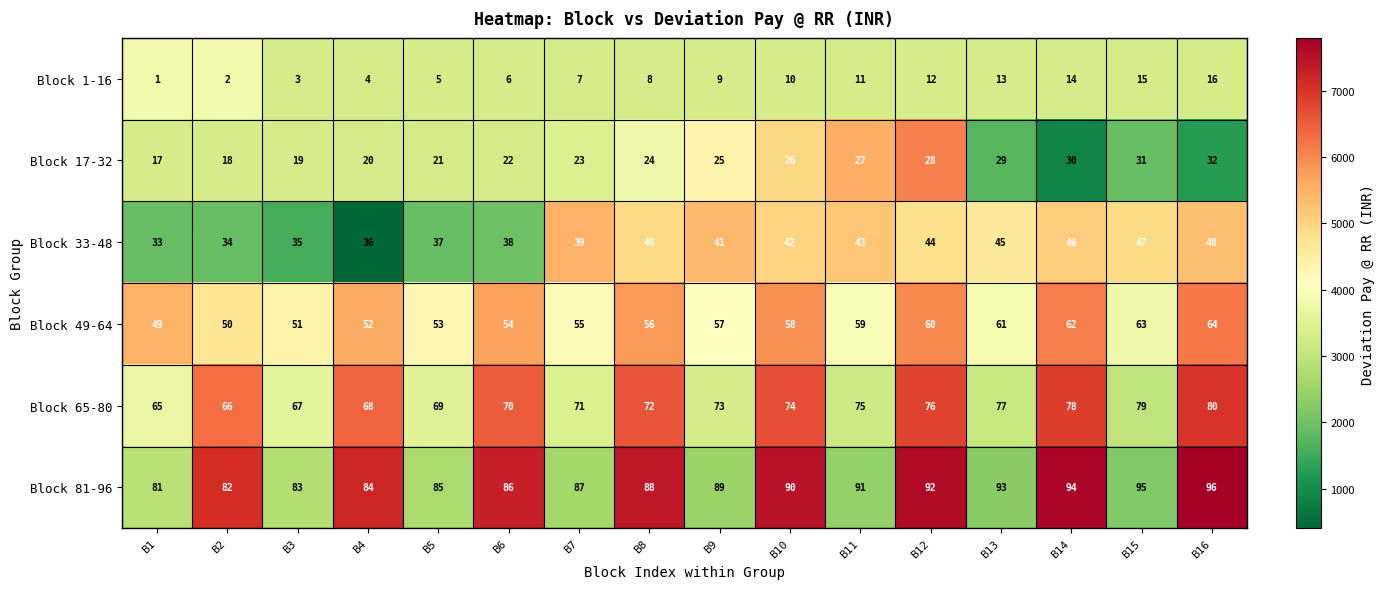

What is the spread (max minus min) of values at B13?

80